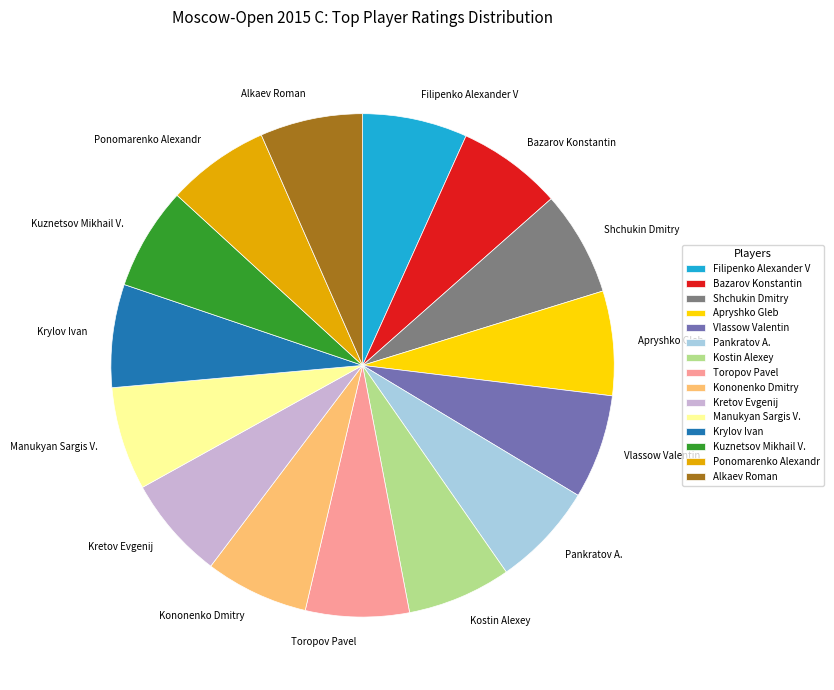

Is the sum of Shchukin Dmitry and Toropov Pavel greater than half?

No